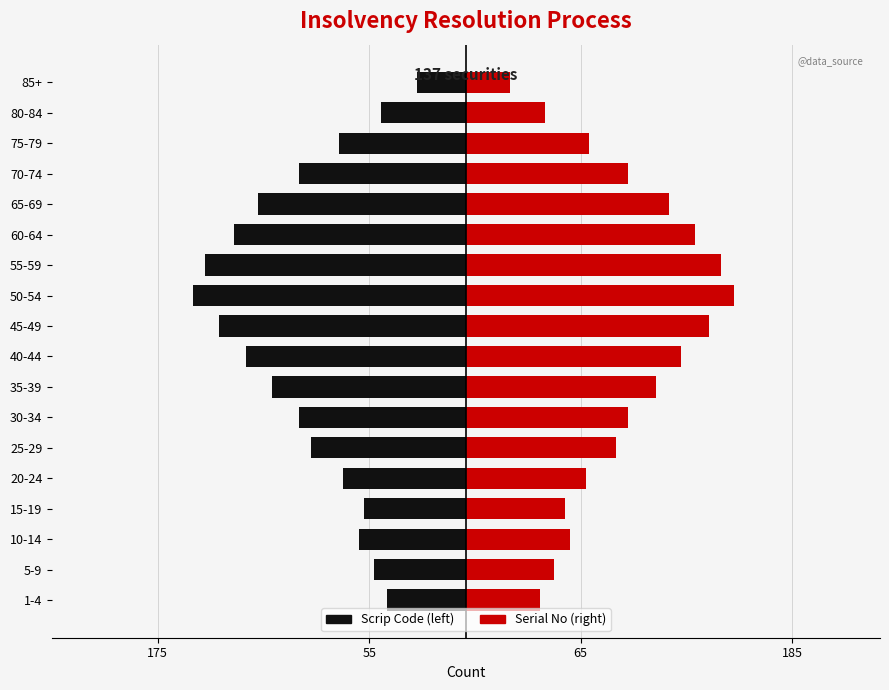

How many distinct data groups are displayed?

2